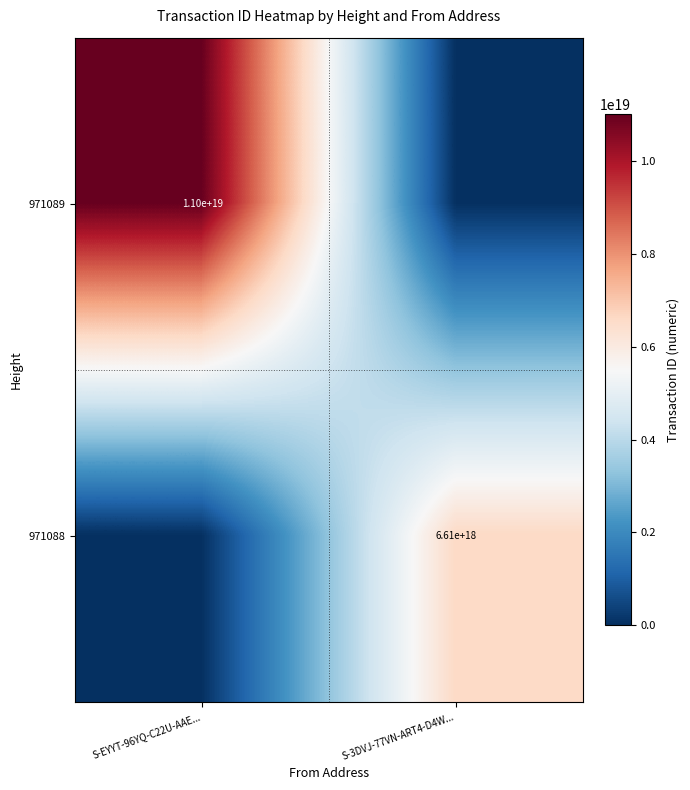

Count the number of data series in this chart.

2